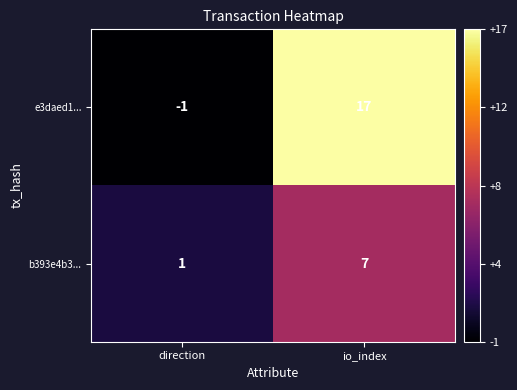

Rank the series by their maximum value, from lowest to highest.

b393e4b3..., e3daed1...